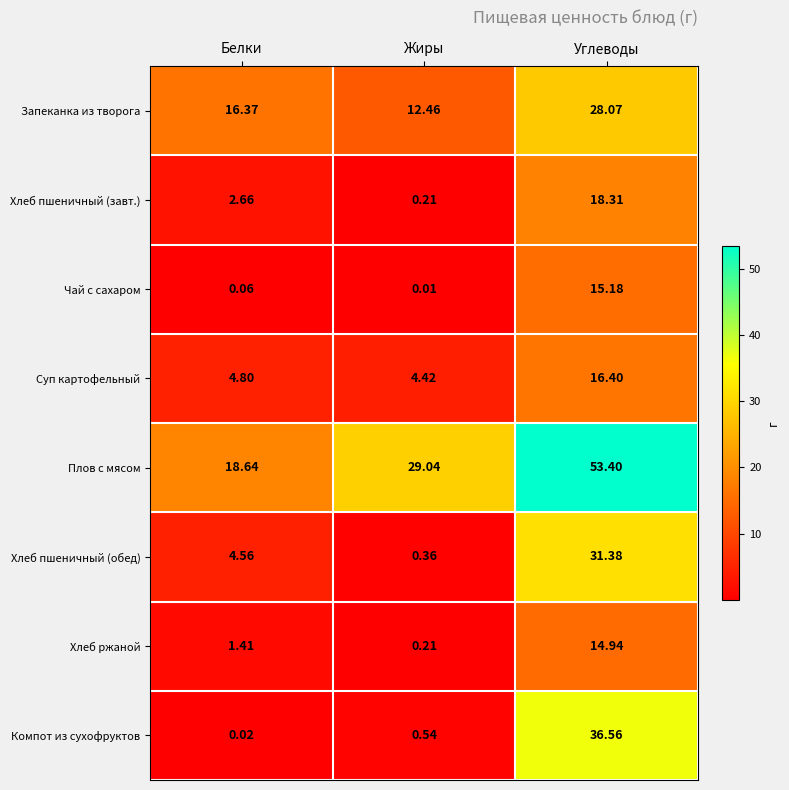

Where is Компот из сухофруктов nearest to the value 18?

Жиры